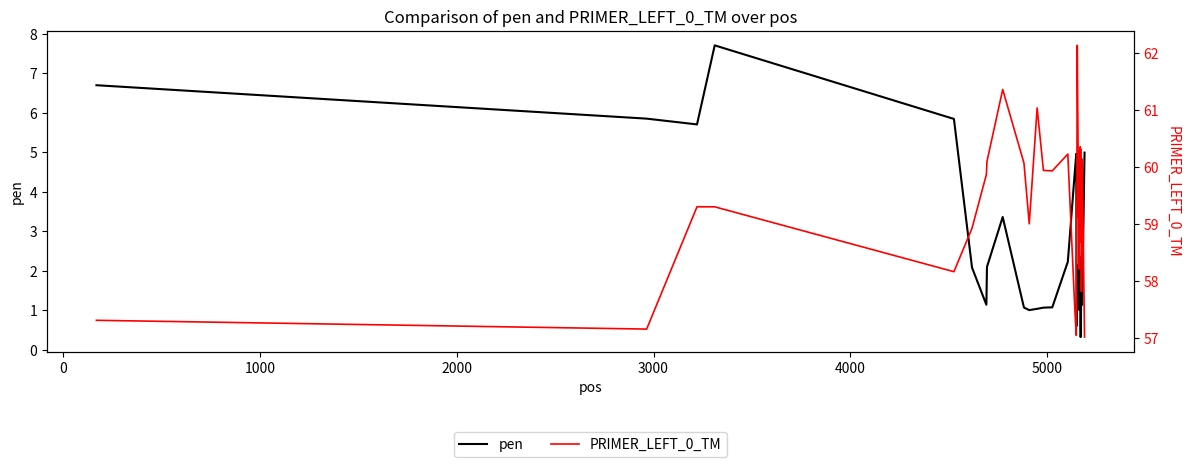

What is the maximum value for pen?

7.7